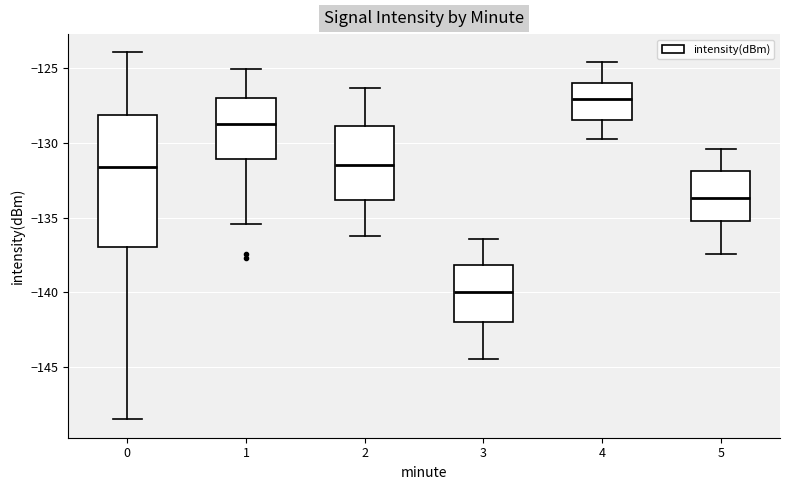

Where is the lower edge of the box at x = 2 on the y-axis? The values are not printed on the chart, so give them approximately, as read against the axis.

-134.0